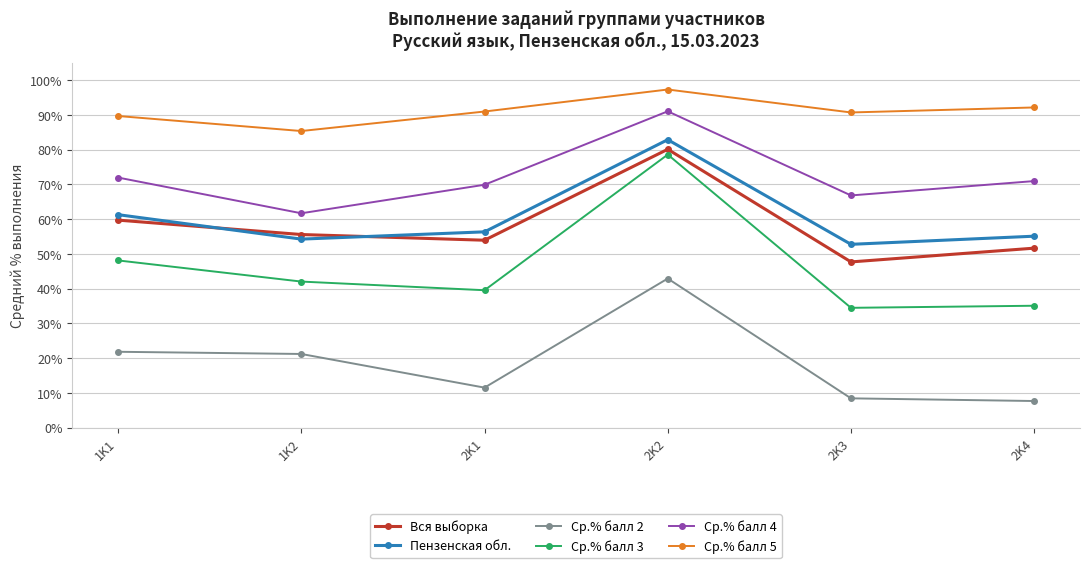

At which category does Ср.% балл 5 reach its first local valley?

1K2